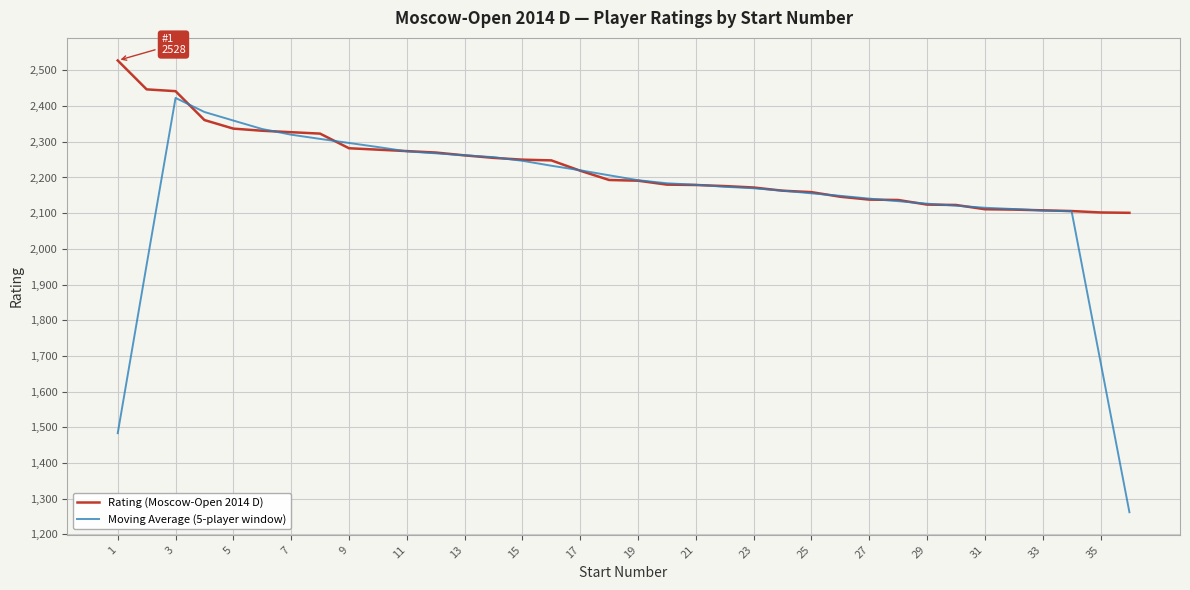

Which series has the largest total across all categories?

Rating (Moscow-Open 2014 D)